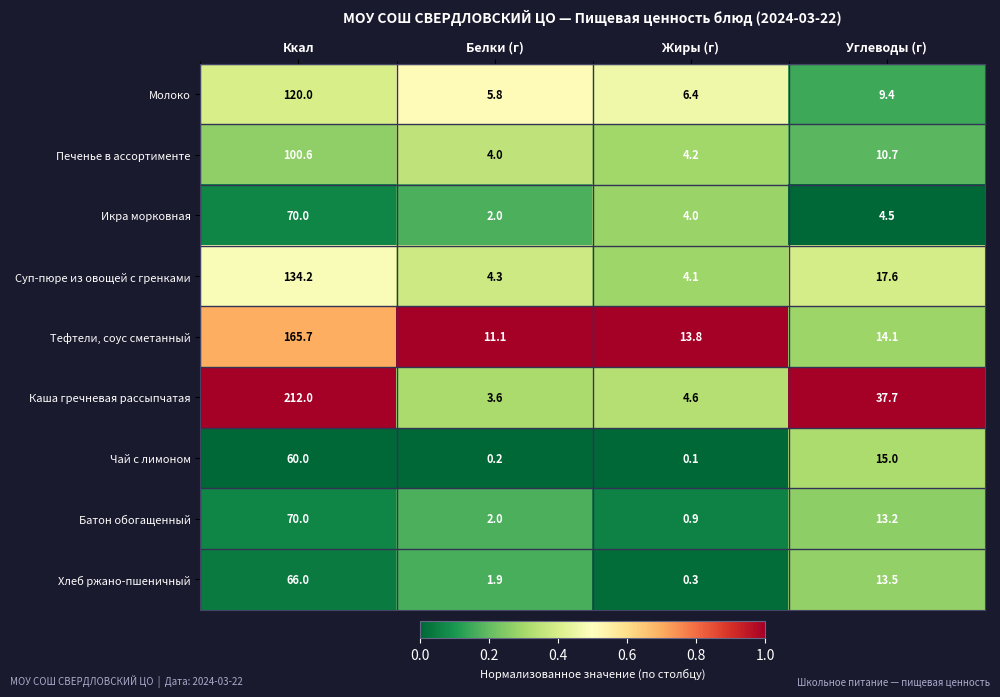

Which series has the widest spread of values?

Каша гречневая рассыпчатая